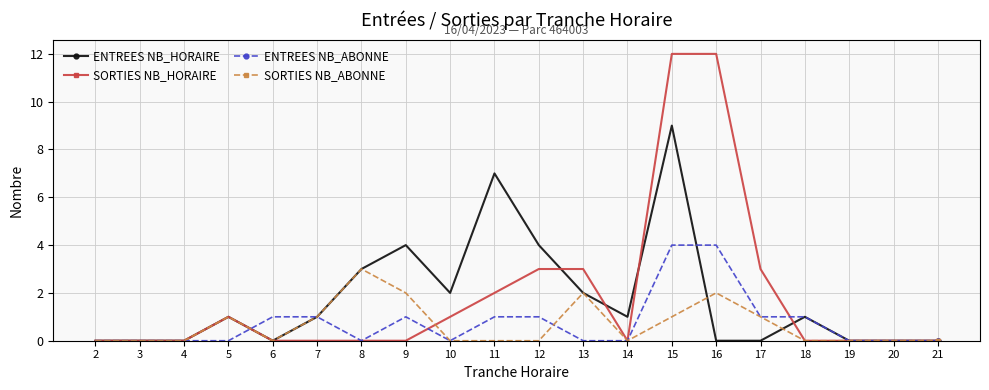

Which series has the widest spread of values?

SORTIES NB_HORAIRE